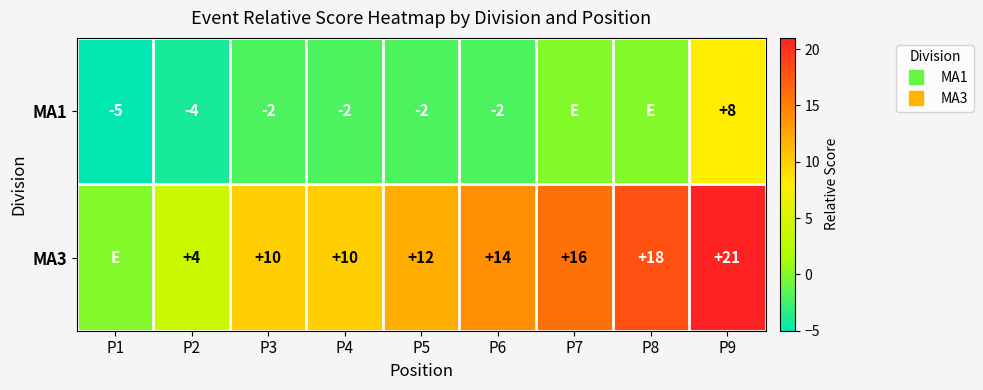

Is it true that MA1 equals 13 at P9?

False